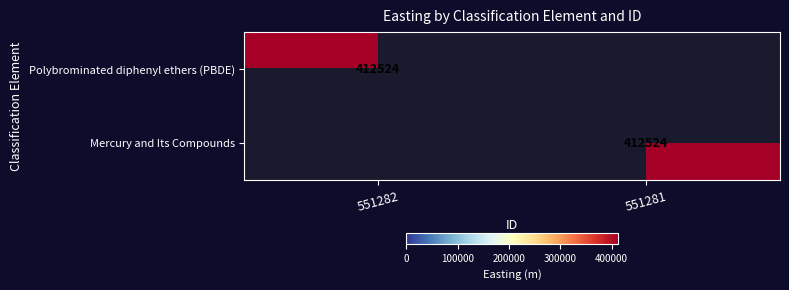

The value of Mercury and Its Compounds at 551281 is 629471. True or false?

False